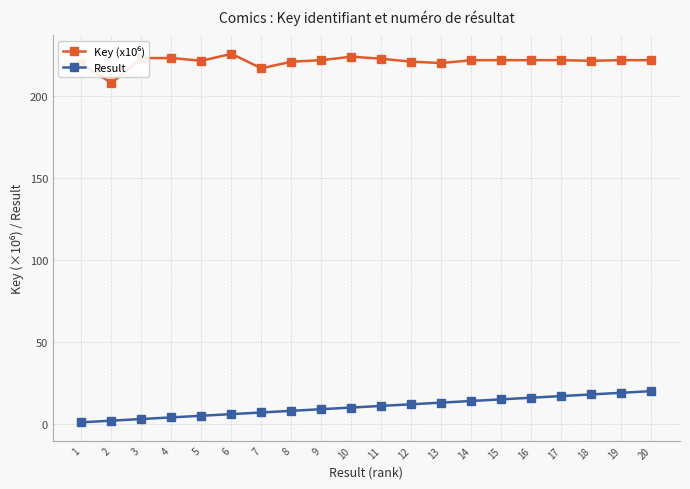

What is the total value across all series at 8?

228.8